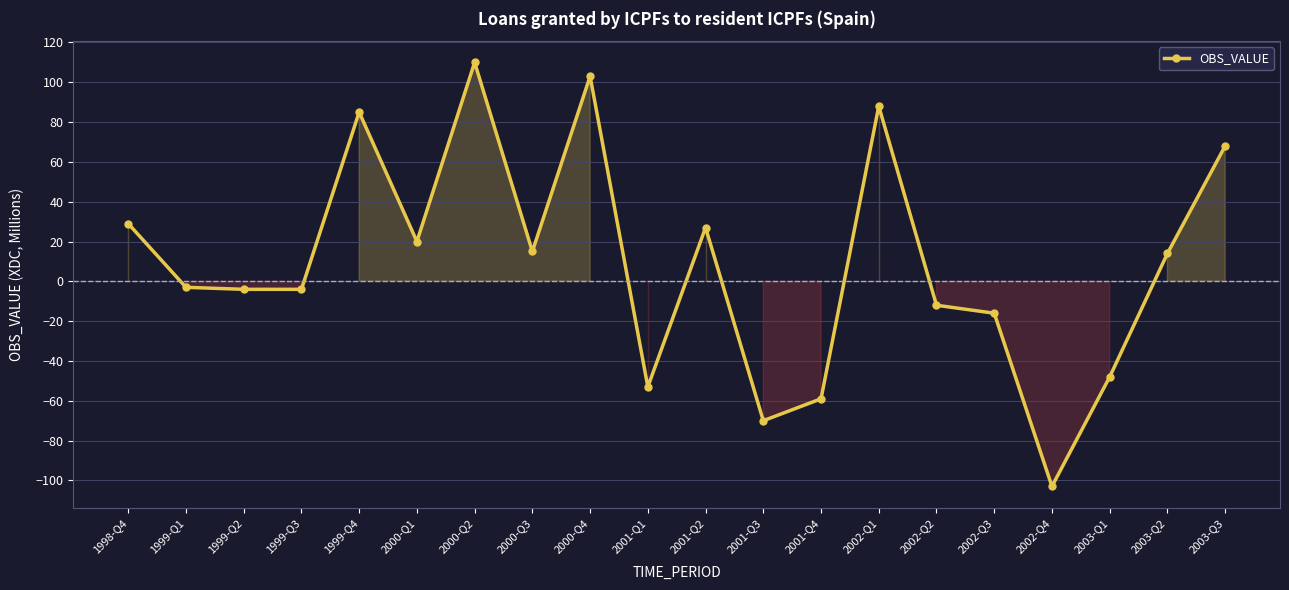

How many lines are shown in the chart?

1